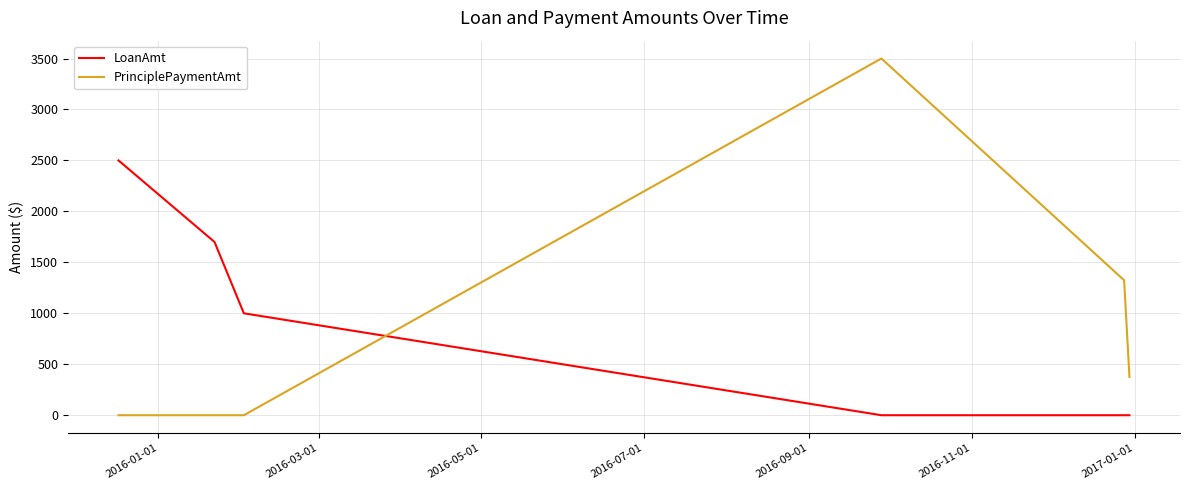

What is the difference between the second highest and minimum values in the PrinciplePaymentAmt series?

1324.0